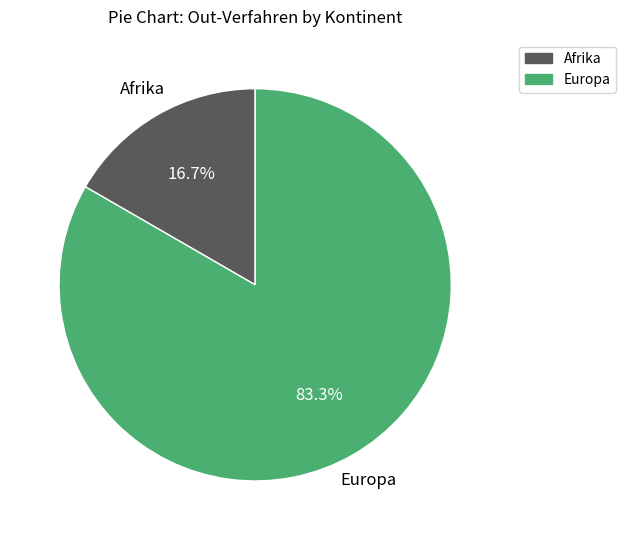

How much of the chart is everything except Afrika?

83.3%